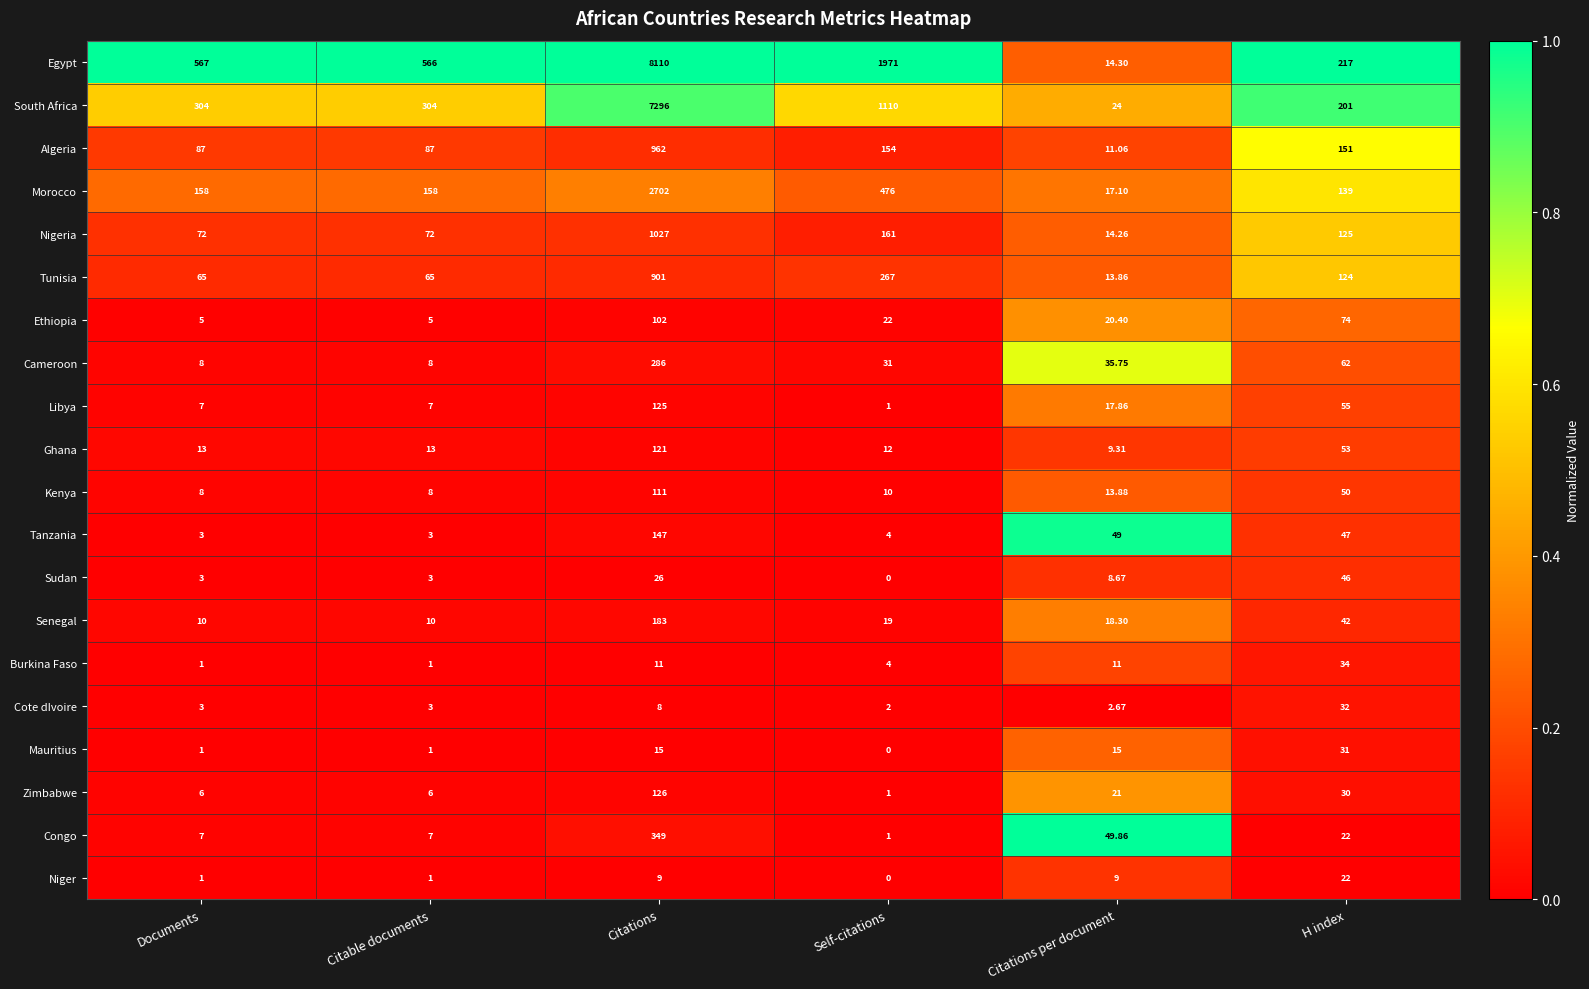

At which label does Libya reach its peak?

Citations